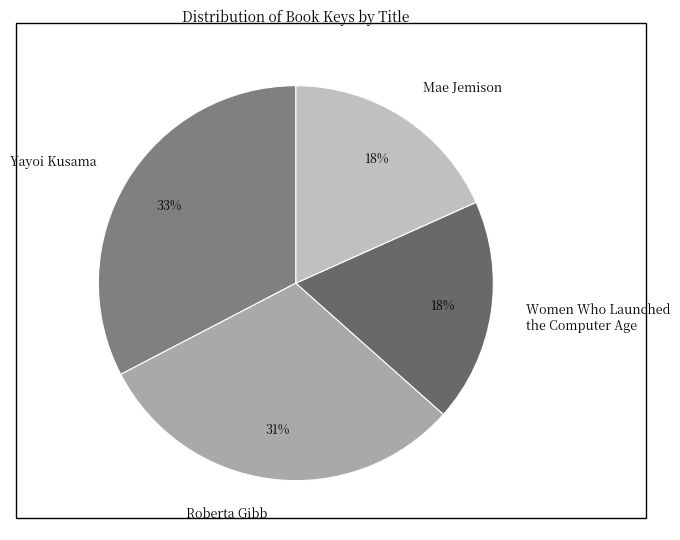

To the nearest percent, what is the difference between the Roberta Gibb and Yayoi Kusama slice percentages?

2%